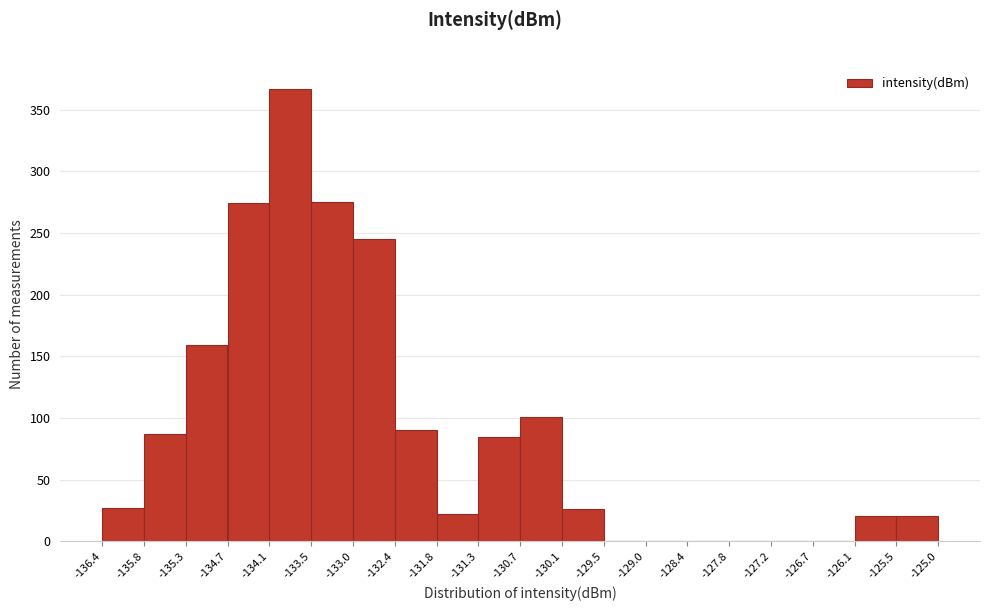

Over which range of the x-axis is the bar tallest?

-134.1 to -133.5